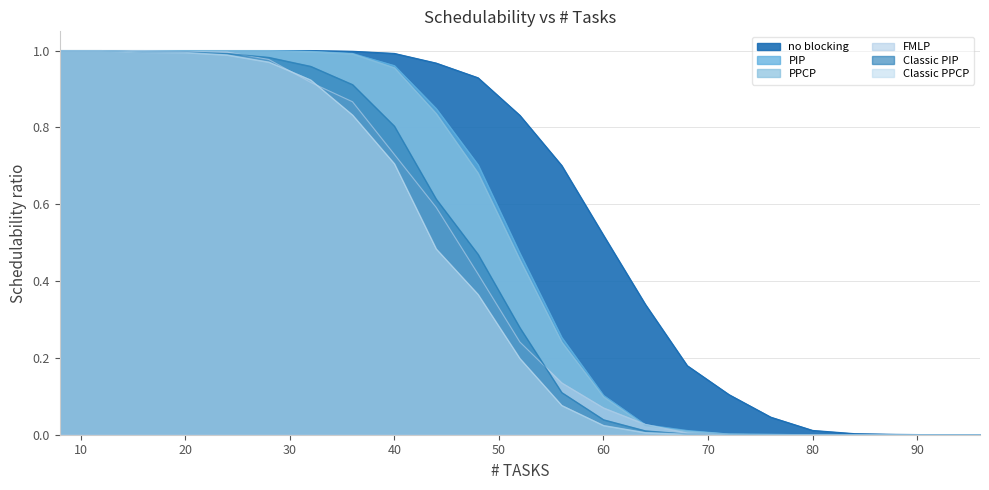

Which series has the largest total across all categories?

no blocking